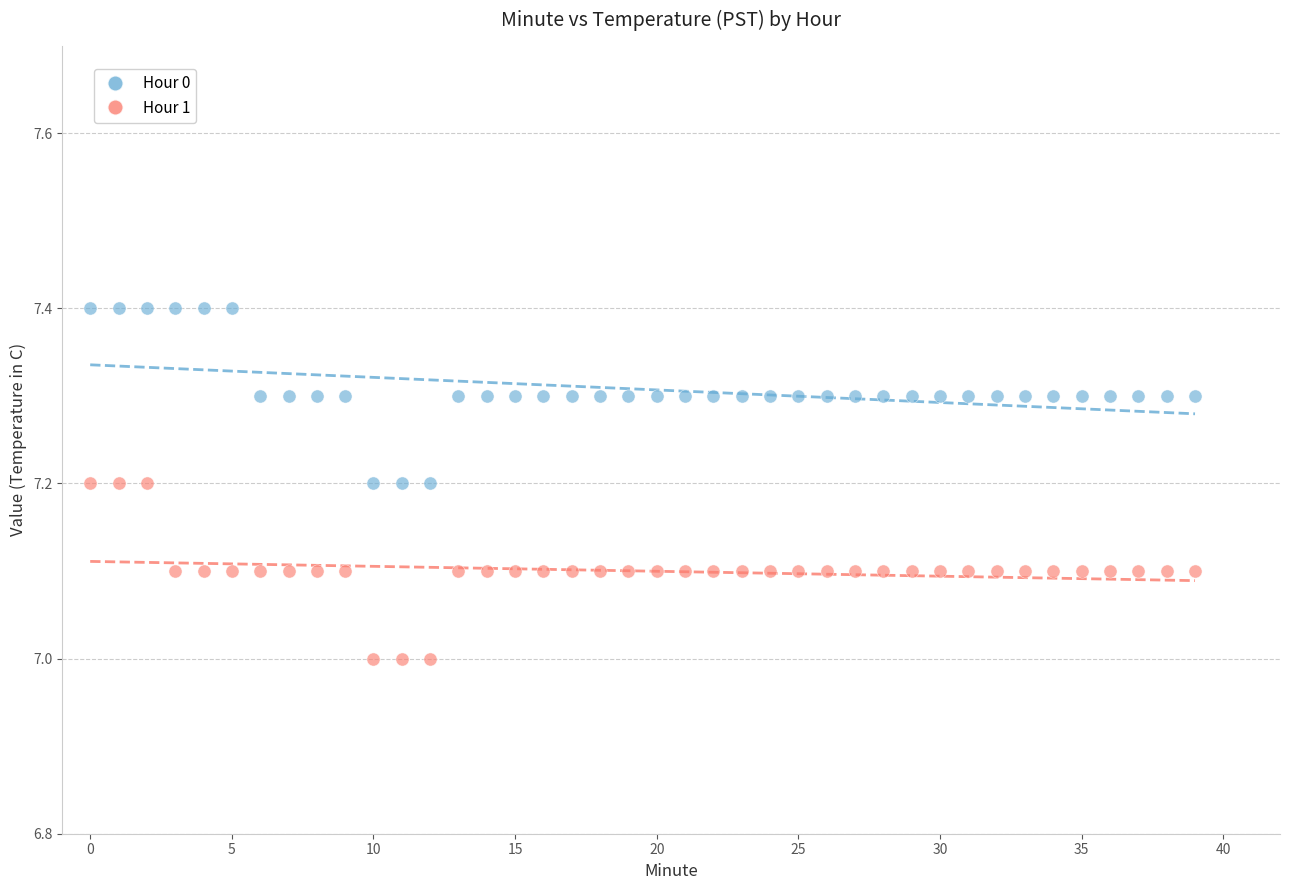

Across all data points, what is the range of Y values (max minus min)?

0.4